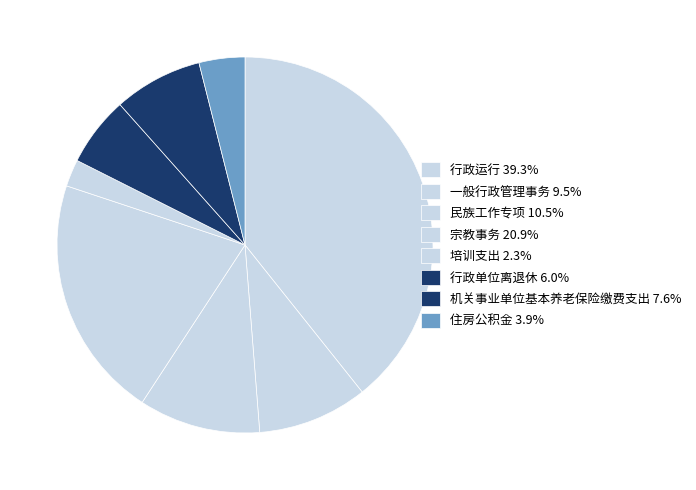

Rank the categories by value from lowest to highest.

培训支出, 住房公积金, 行政单位离退休, 机关事业单位基本养老保险缴费支出, 一般行政管理事务, 民族工作专项, 宗教事务, 行政运行